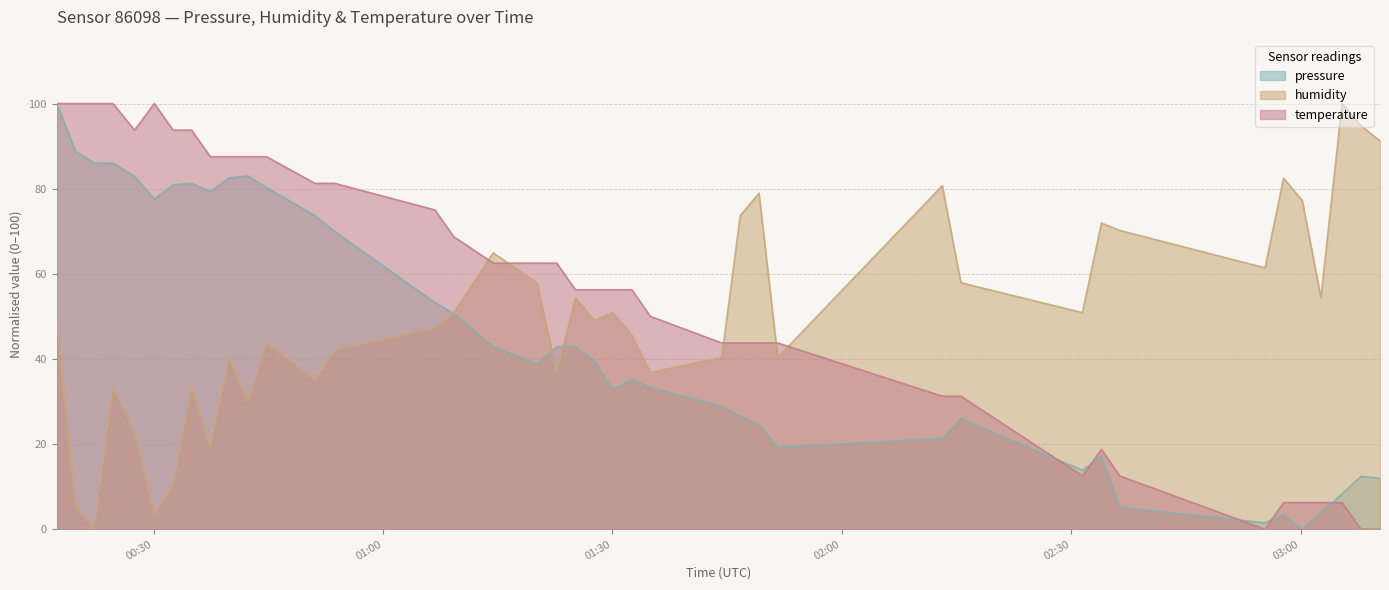

Rank the series by their average value, from lowest to highest.

pressure, humidity, temperature